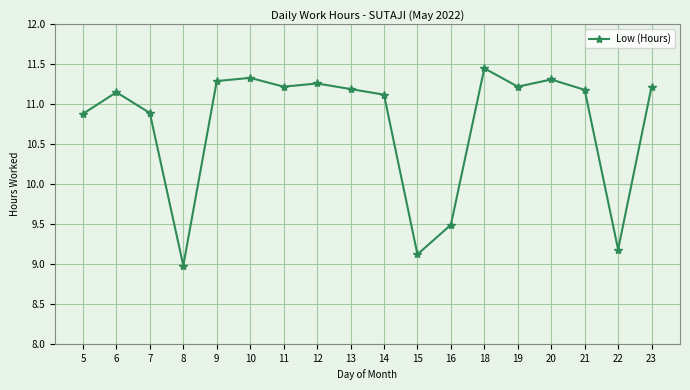

Where does the data first go above 11?

6